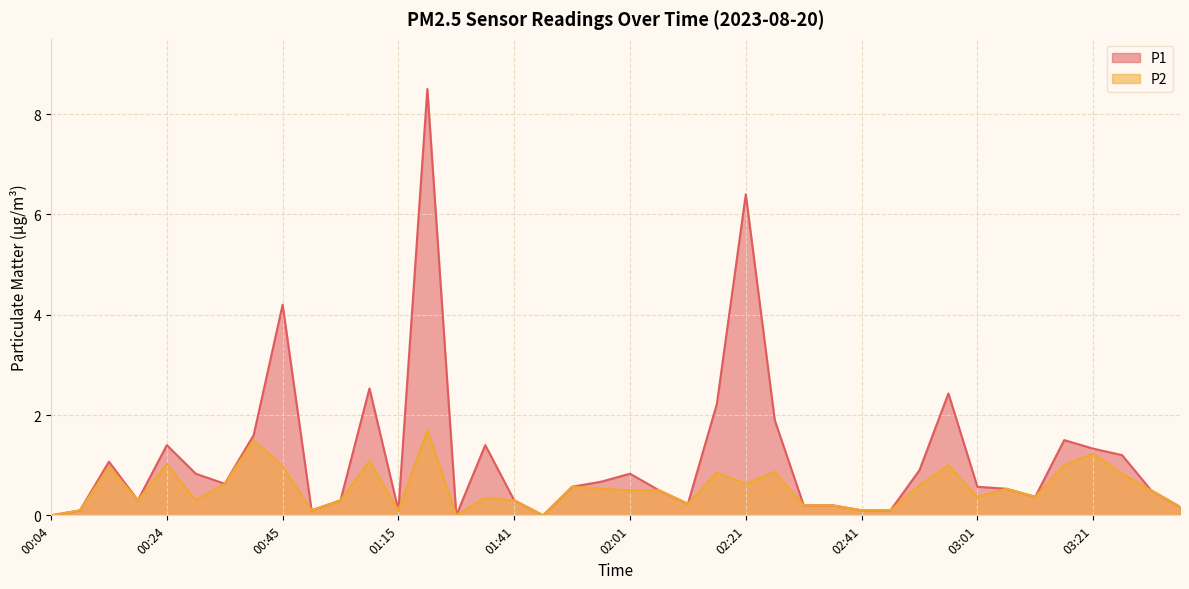

The value of P2 at 03:01 is 0.4. True or false?

True